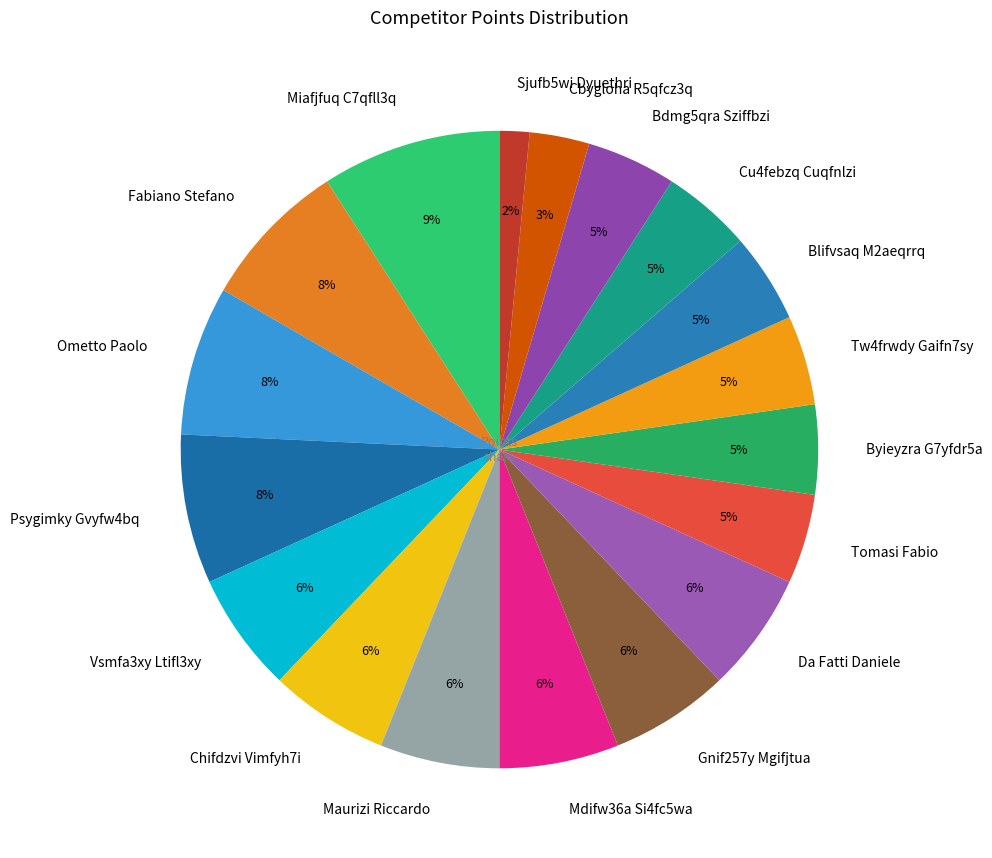

What is the ratio of the value at Fabiano Stefano to the value at Psygimky Gvyfw4bq?

1.0